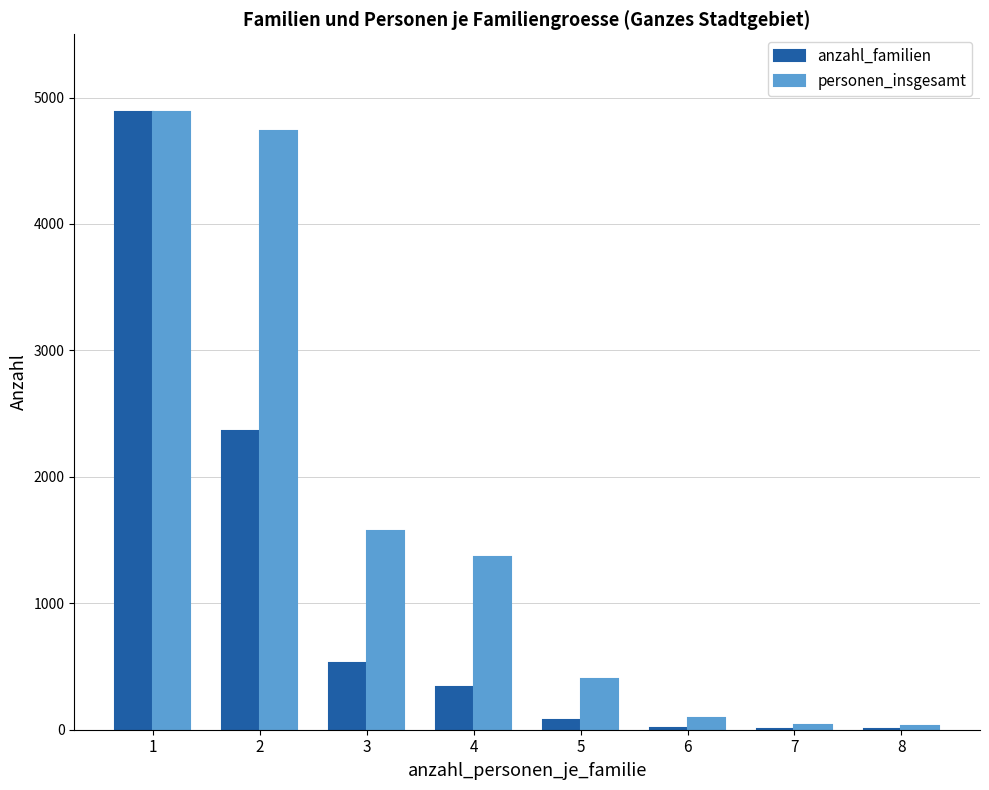

What is the maximum value for anzahl_familien?

4882